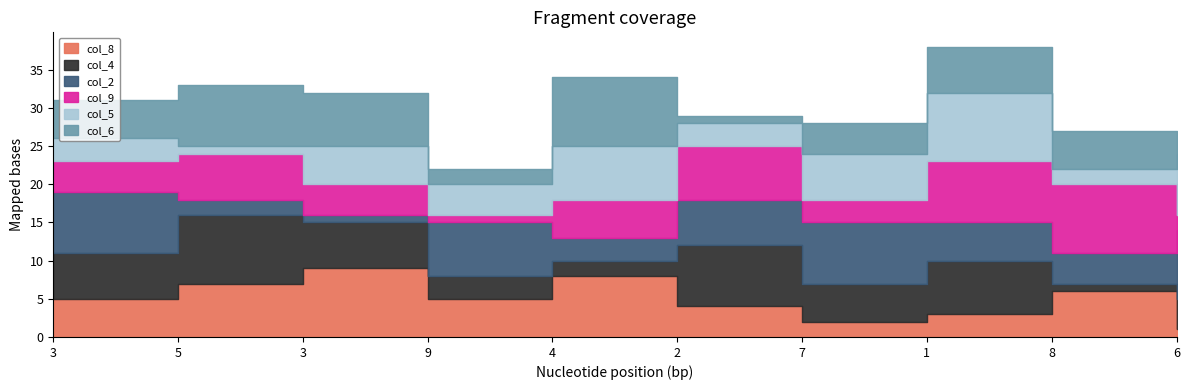

Reading left to right, transcribe all the data shown in this chart.

col_8: 5	7	9	5	8	4	2	3	6	1
col_4: 6	9	6	3	2	8	5	7	1	4
col_2: 8	2	1	7	3	6	8	5	4	9
col_9: 4	6	4	1	5	7	3	8	9	2
col_5: 3	1	5	4	7	3	6	9	2	8
col_6: 5	8	7	2	9	1	4	6	5	3